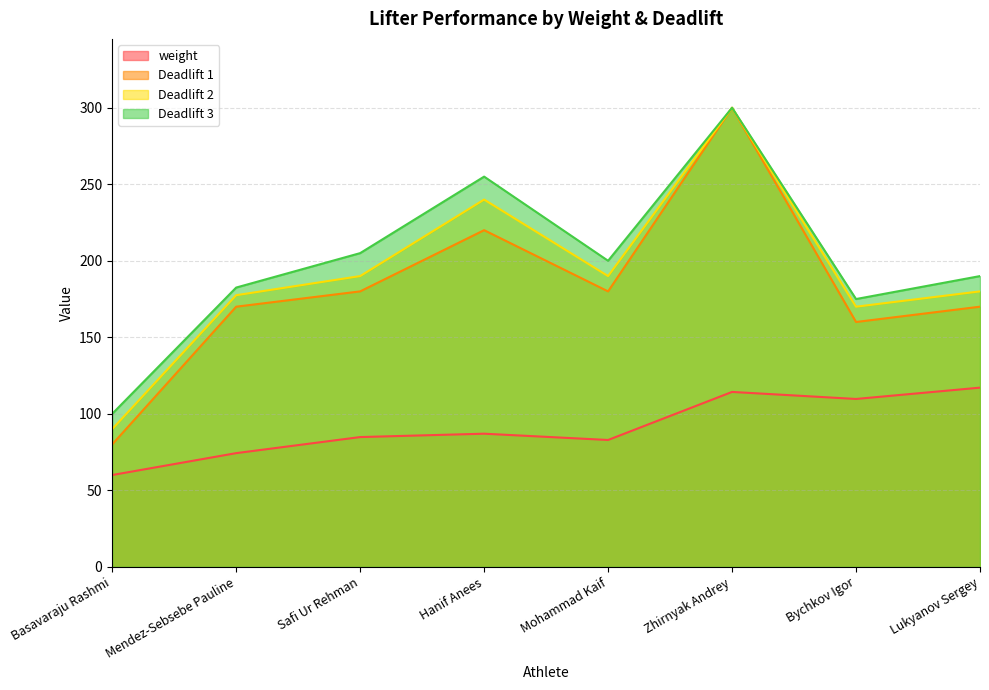

What is the label of the 6th point from the right?

Safi Ur Rehman